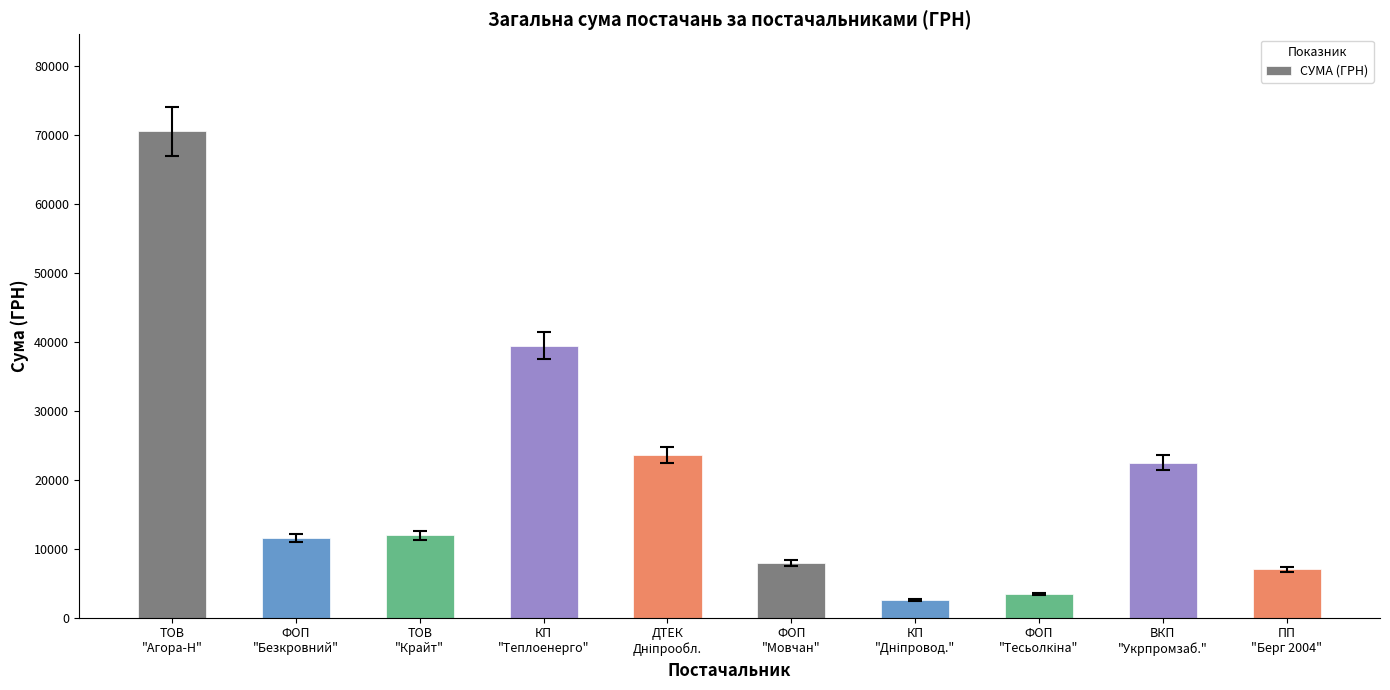

What is the maximum value shown in the chart?

70436.6